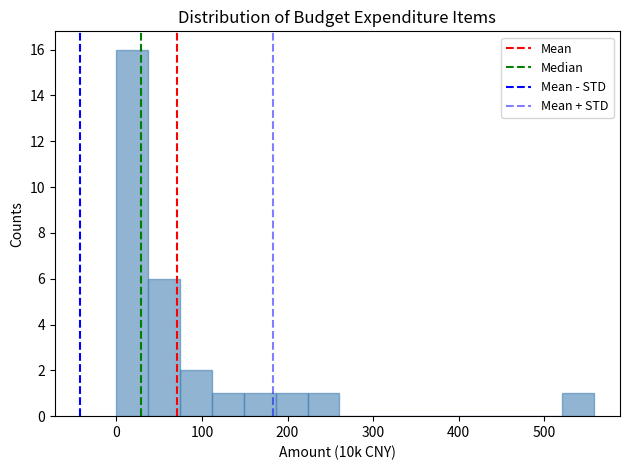

Read against the x-axis, roughly where is the centre of the tallest bar?

20